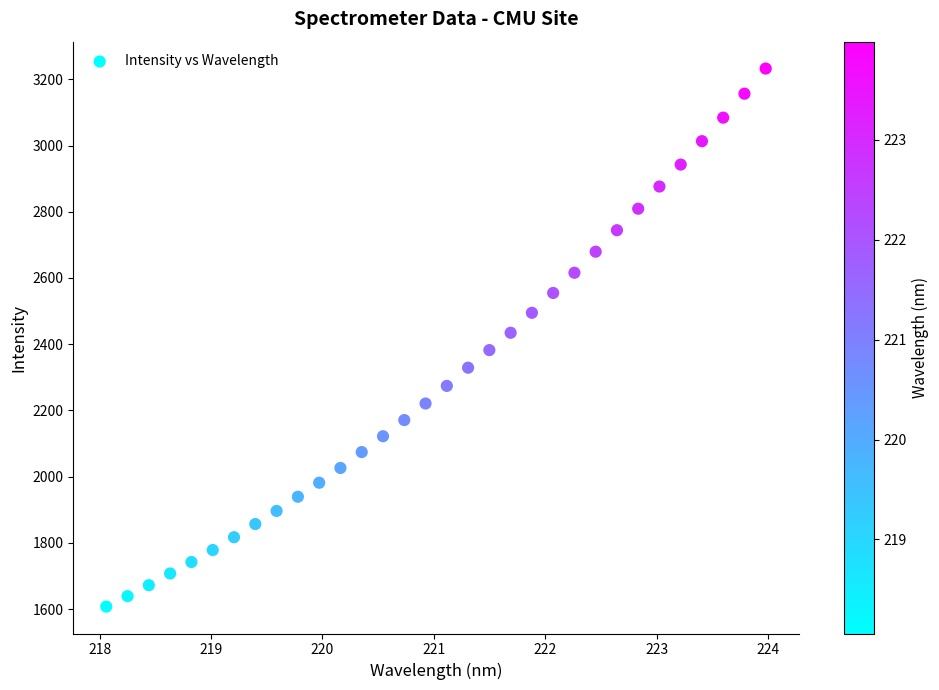

What is the range of X values (max minus min)?

5.9